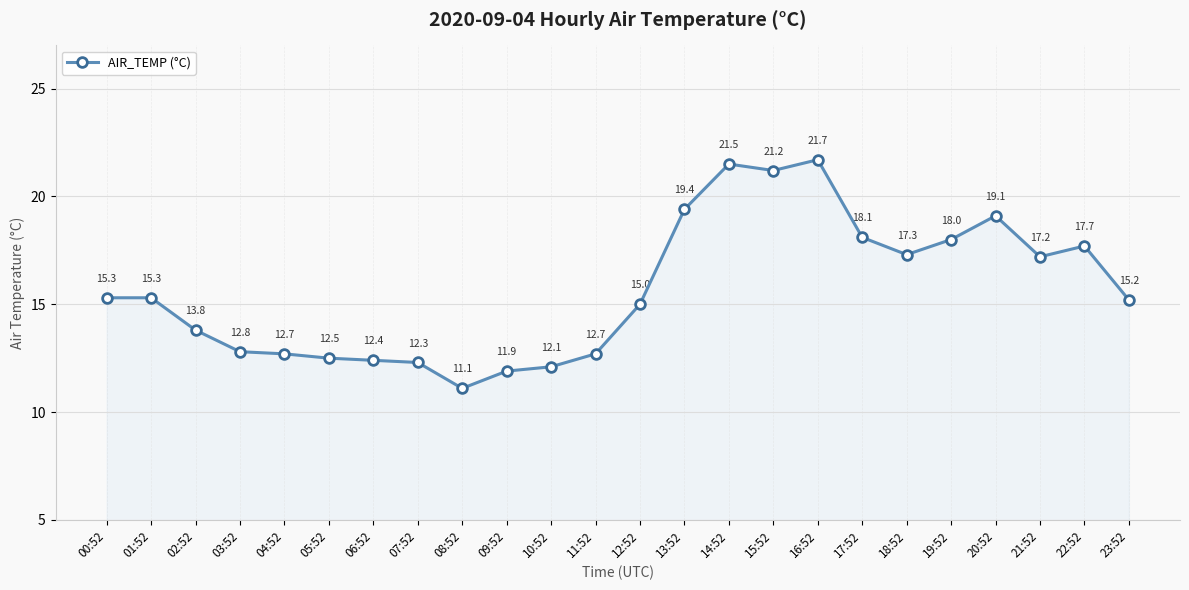

Reading left to right, list all the values displayed in this chart.

00:52=15.3	01:52=15.3	02:52=13.8	03:52=12.8	04:52=12.7	05:52=12.5	06:52=12.4	07:52=12.3	08:52=11.1	09:52=11.9	10:52=12.1	11:52=12.7	12:52=15.0	13:52=19.4	14:52=21.5	15:52=21.2	16:52=21.7	17:52=18.1	18:52=17.3	19:52=18.0	20:52=19.1	21:52=17.2	22:52=17.7	23:52=15.2